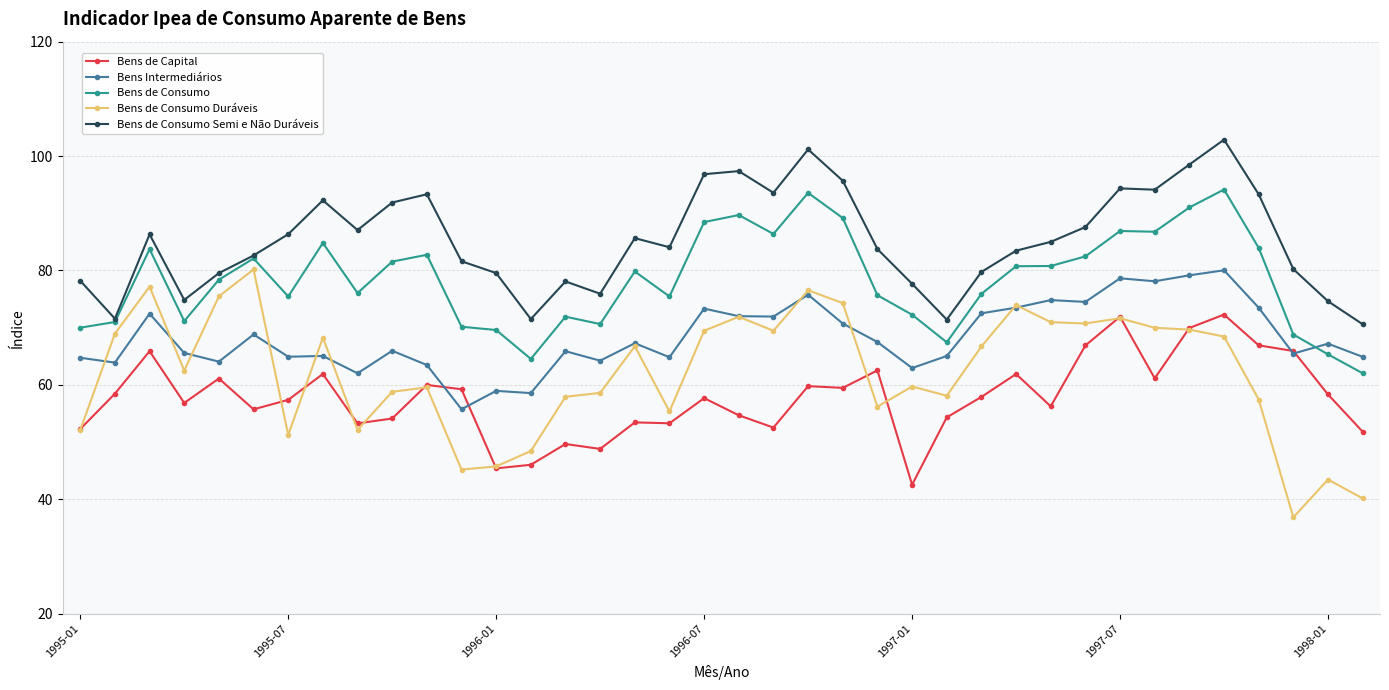

Which series has the largest range (max minus min)?

Bens de Consumo Duráveis